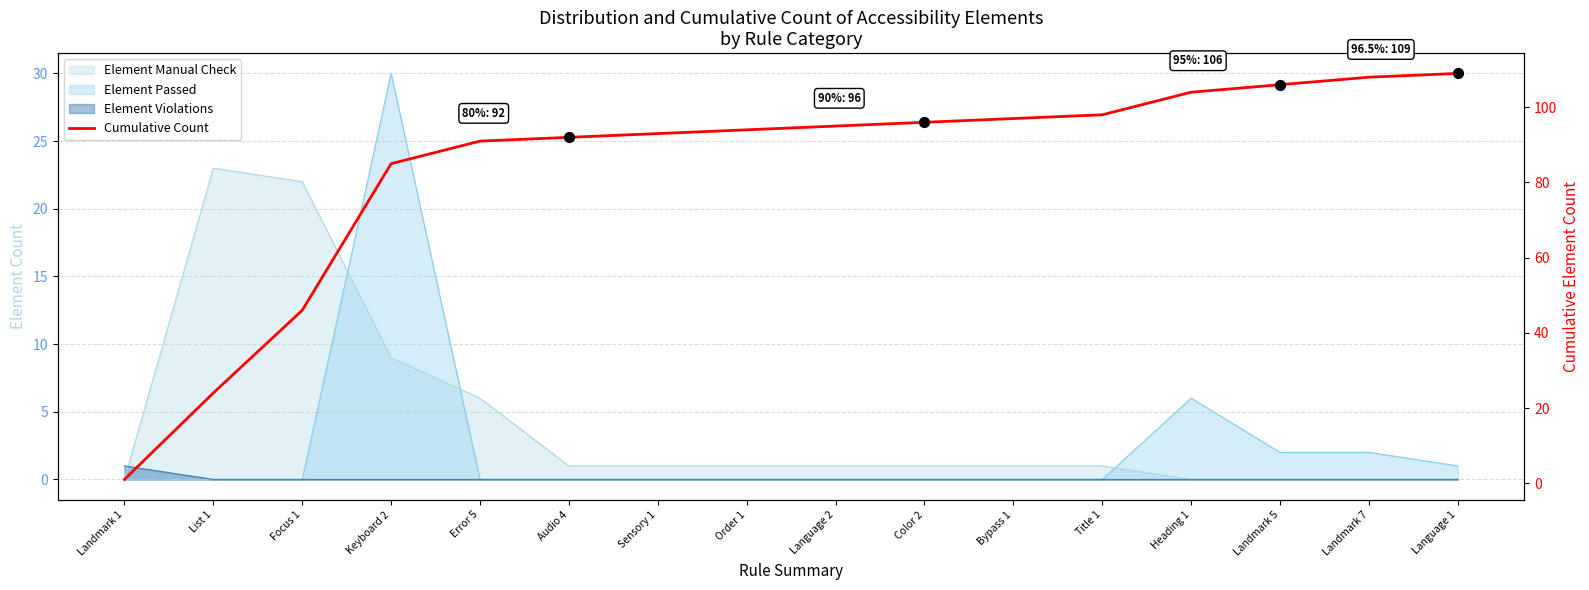

What is the ratio of the value at Heading 1 to the value at Language 1?

1.0